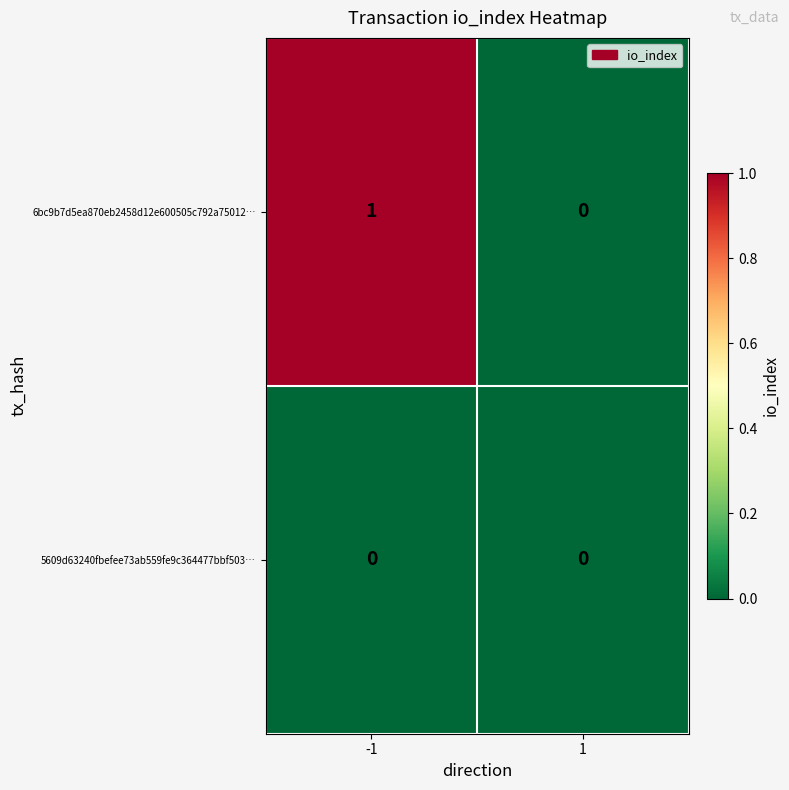

How many values in 6bc9b7d5ea870eb2458d12e600505c792a75012… are above zero?

1